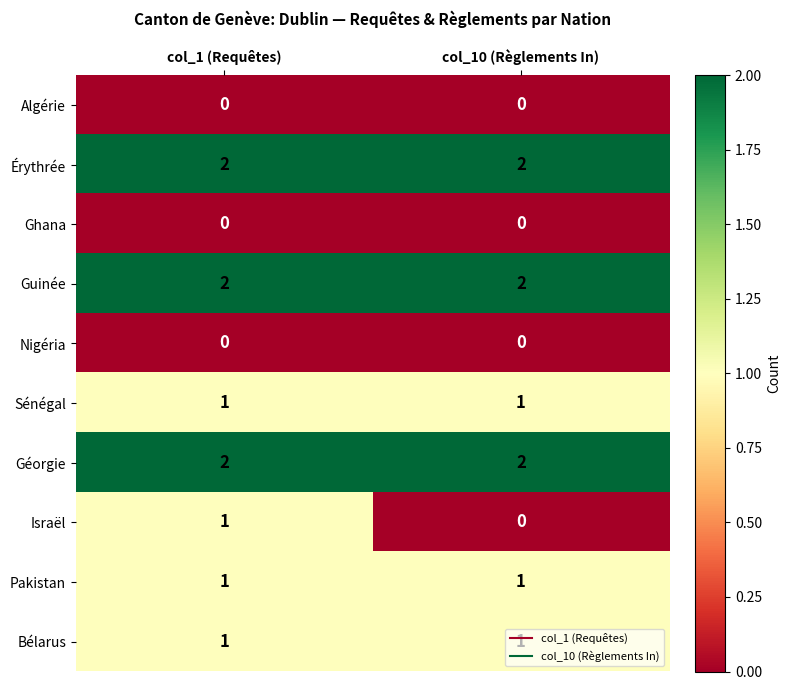

Which series changed the most between col_1 (Requêtes) and col_10 (Règlements In)?

Israël